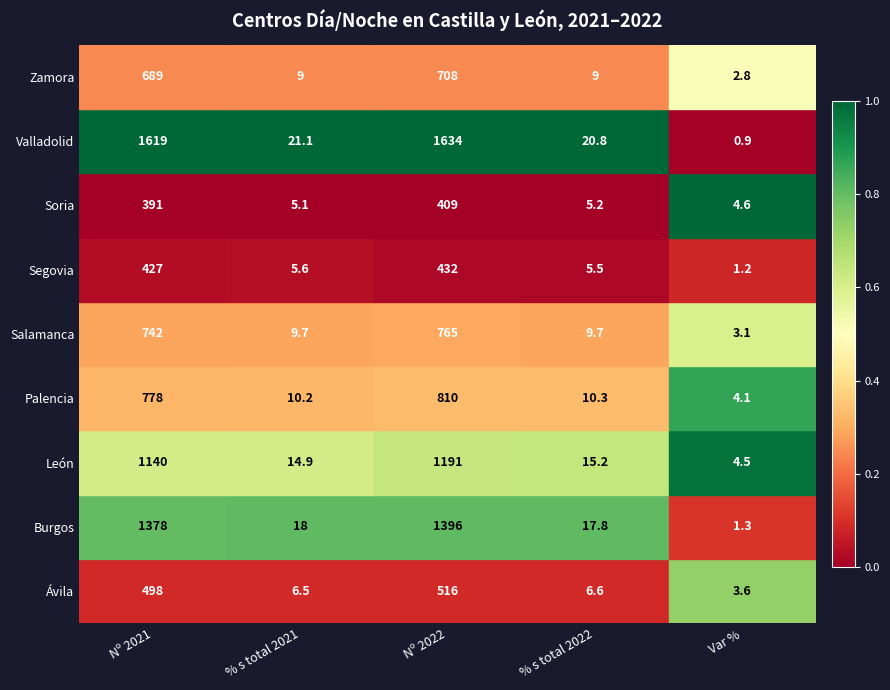

The value of Burgos at % s total 2022 is 8.8. True or false?

False